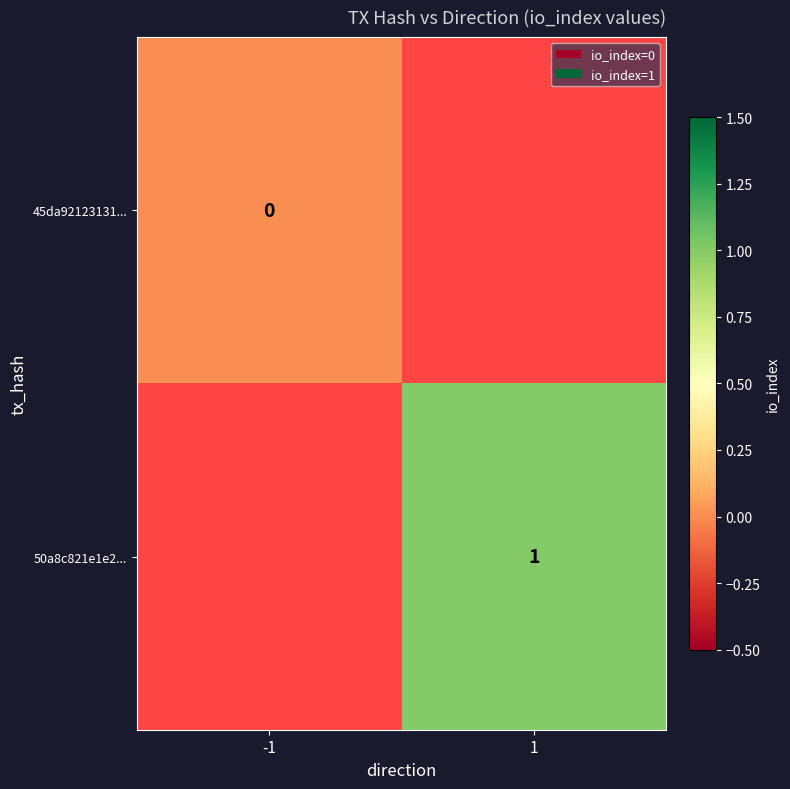

Is it true that 50a8c821e1e2... equals 1 at 1?

True